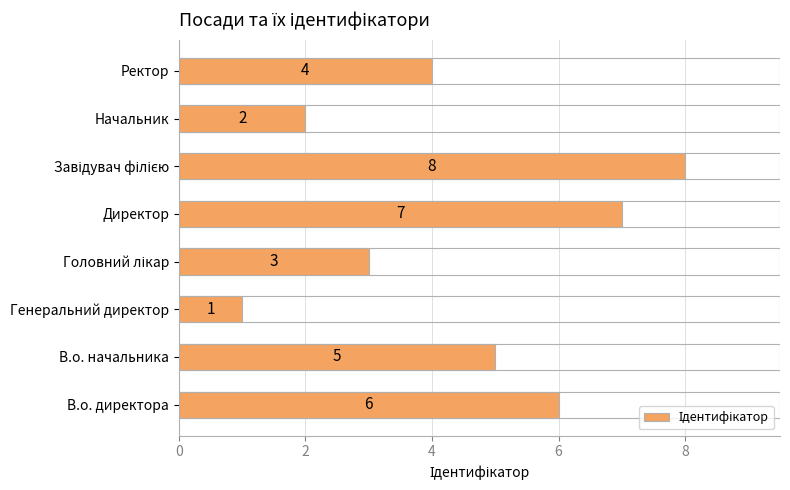

What is the change in value from Генеральний директор to Начальник?

+1